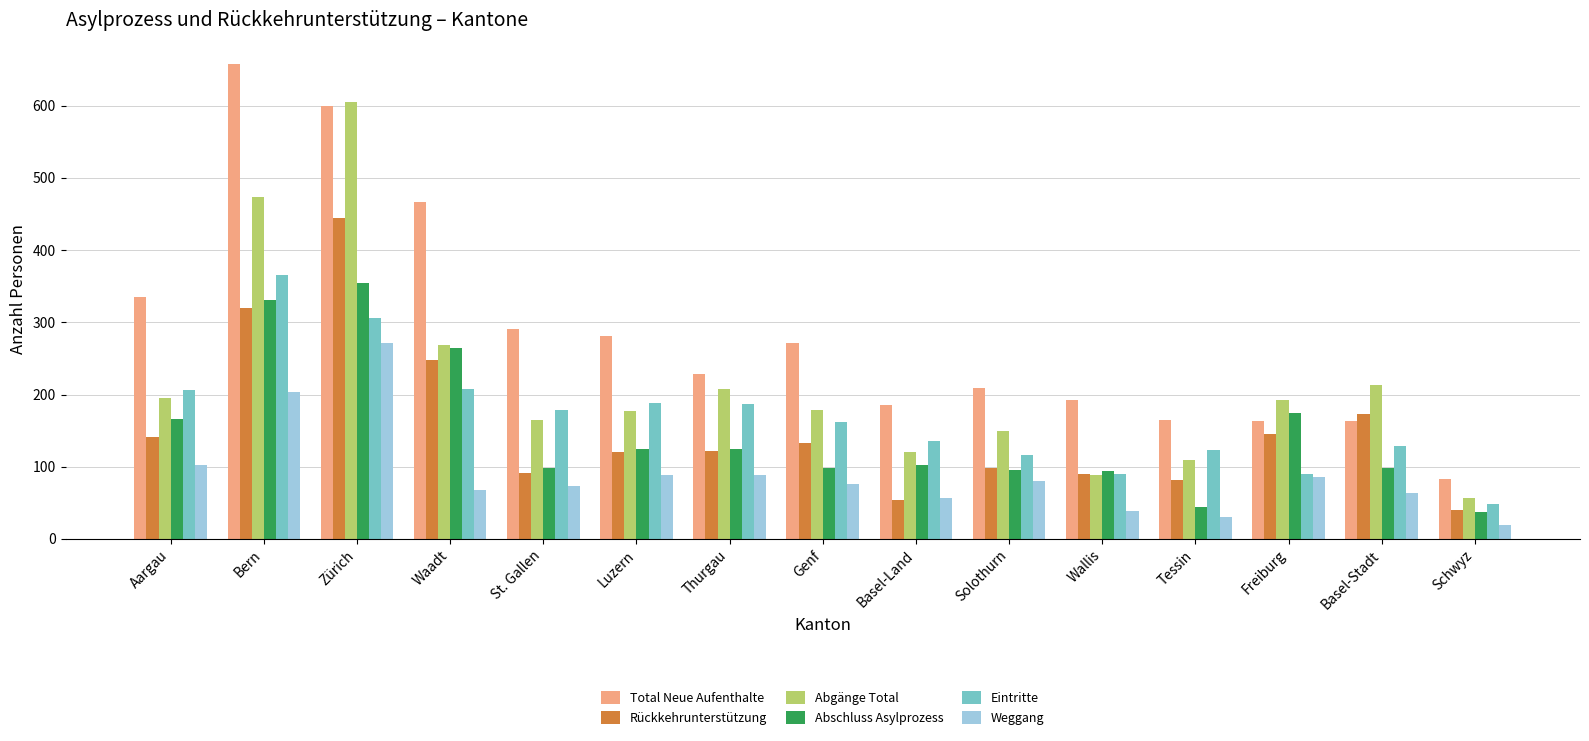

At which label does Total Neue Aufenthalte reach its minimum?

Schwyz